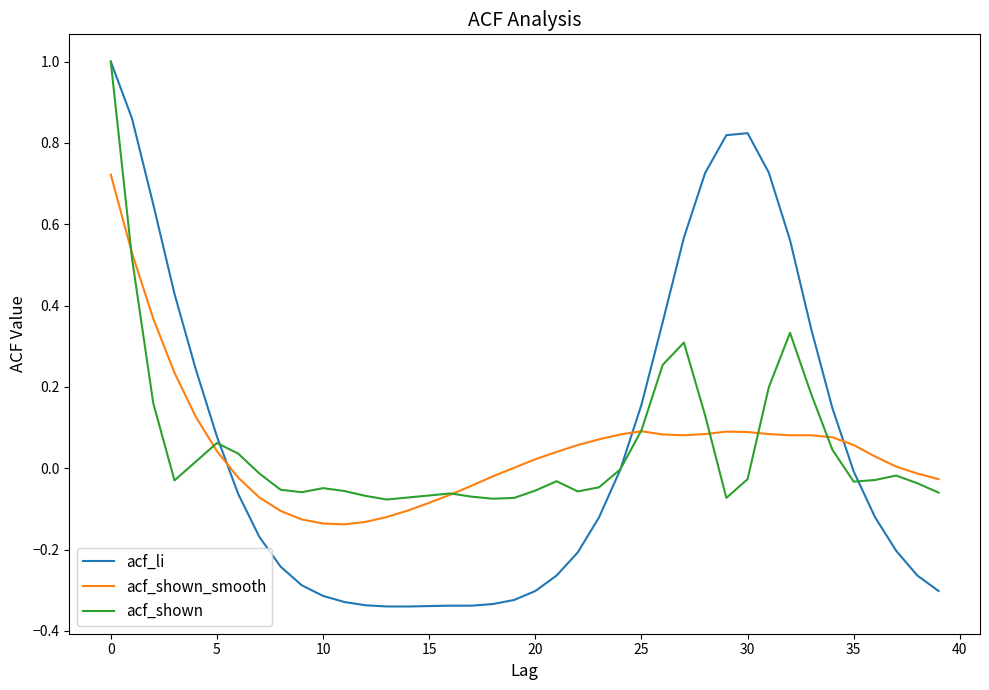

True or false: acf_li has more than 0 points higher than both neighbors.

True